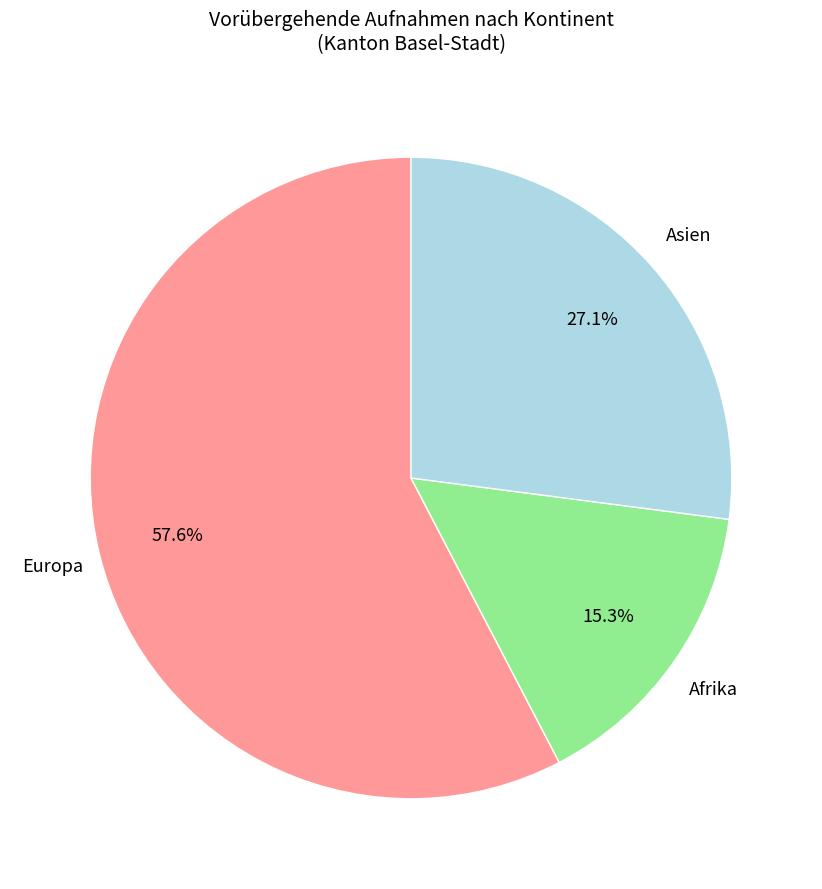

Approximately how many times larger is the value at Asien compared to Afrika?

1.8